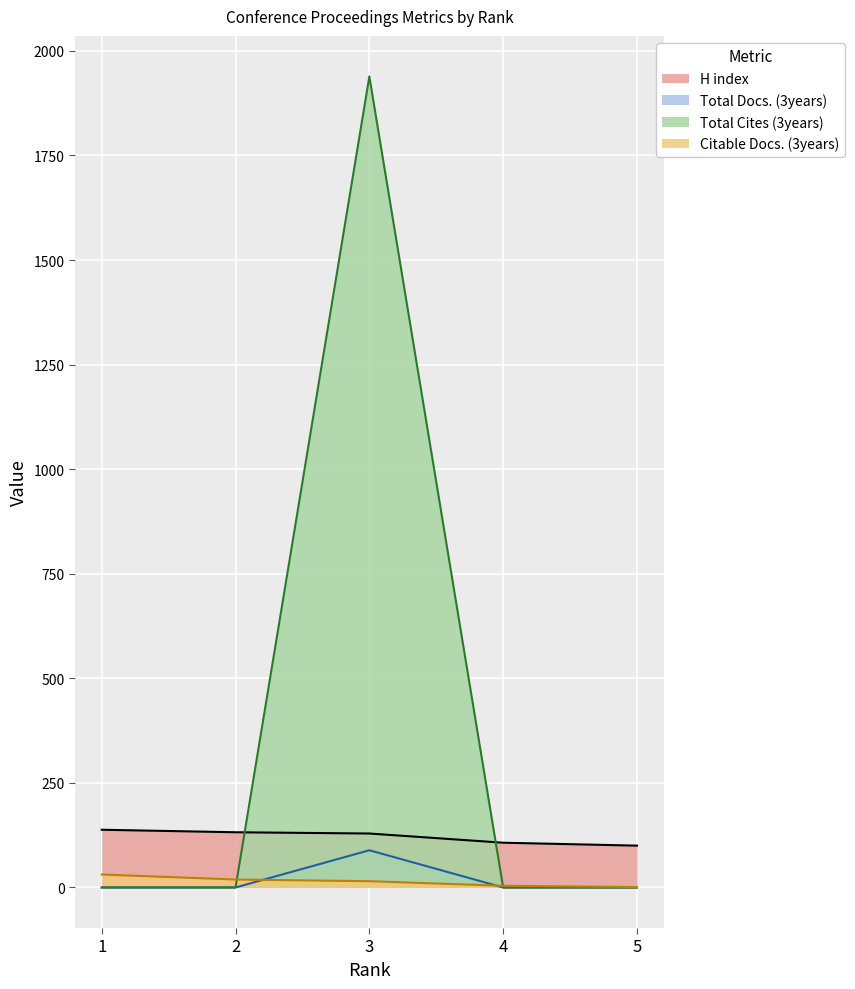

What is the difference between the second highest and second lowest values in the Citable Docs. (3years) series?

15